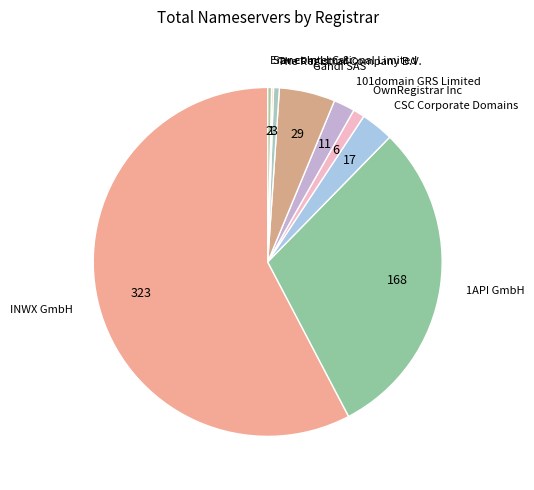

The Gandi SAS slice represents 1% of the pie. True or false?

False